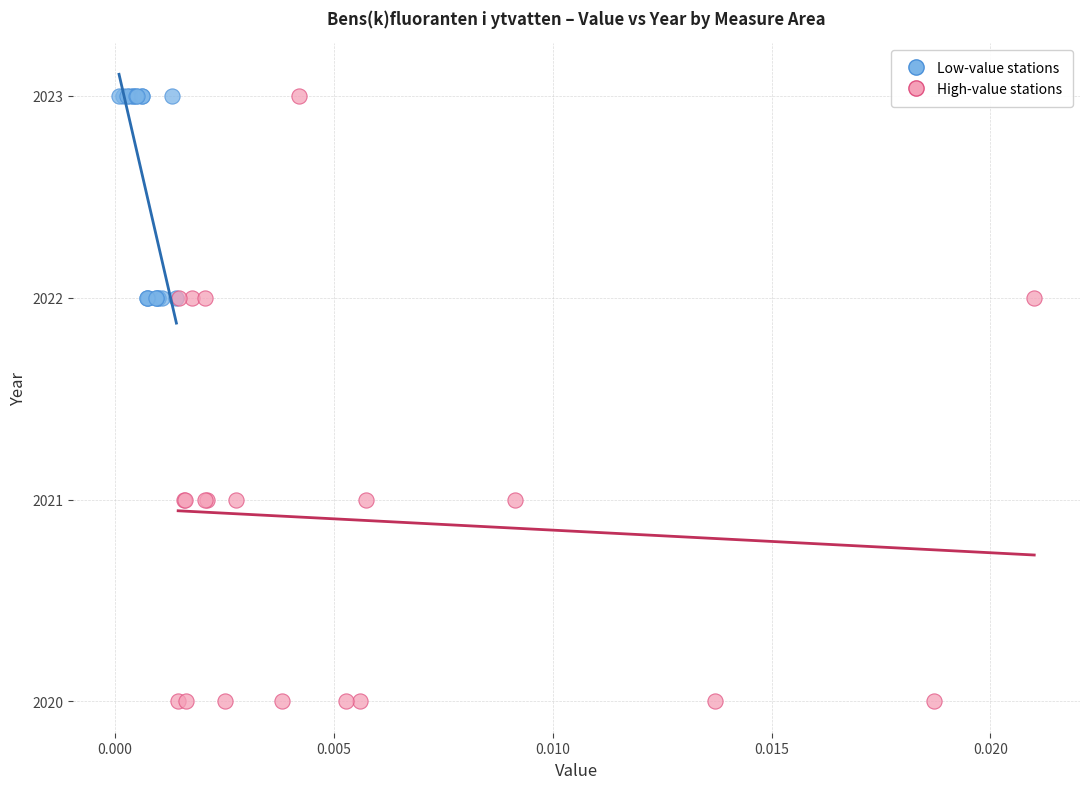

Which series contains the lowest Y value?

High-value stations